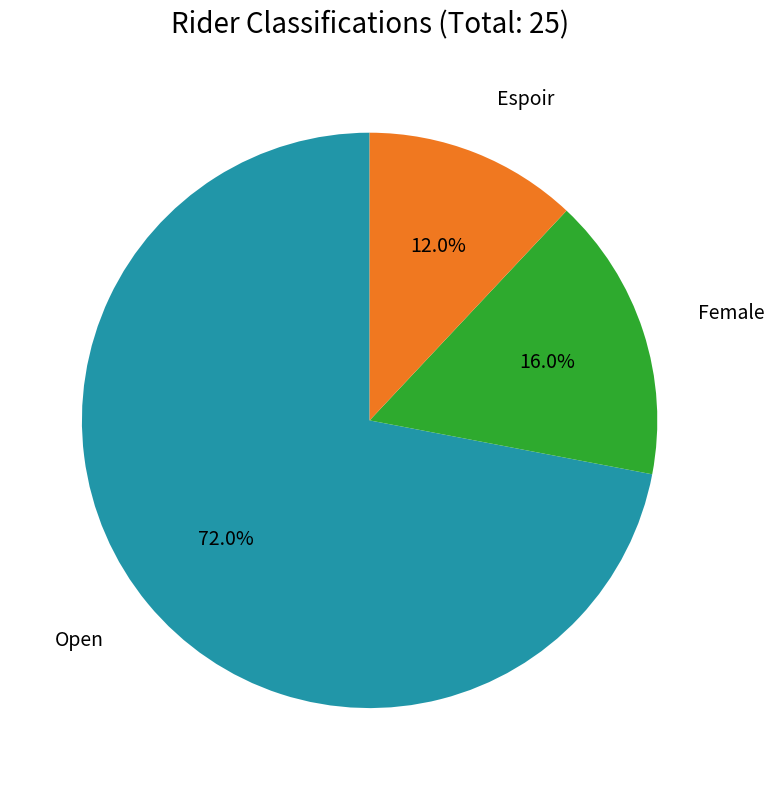

What is the smallest slice in the pie chart?

Espoir